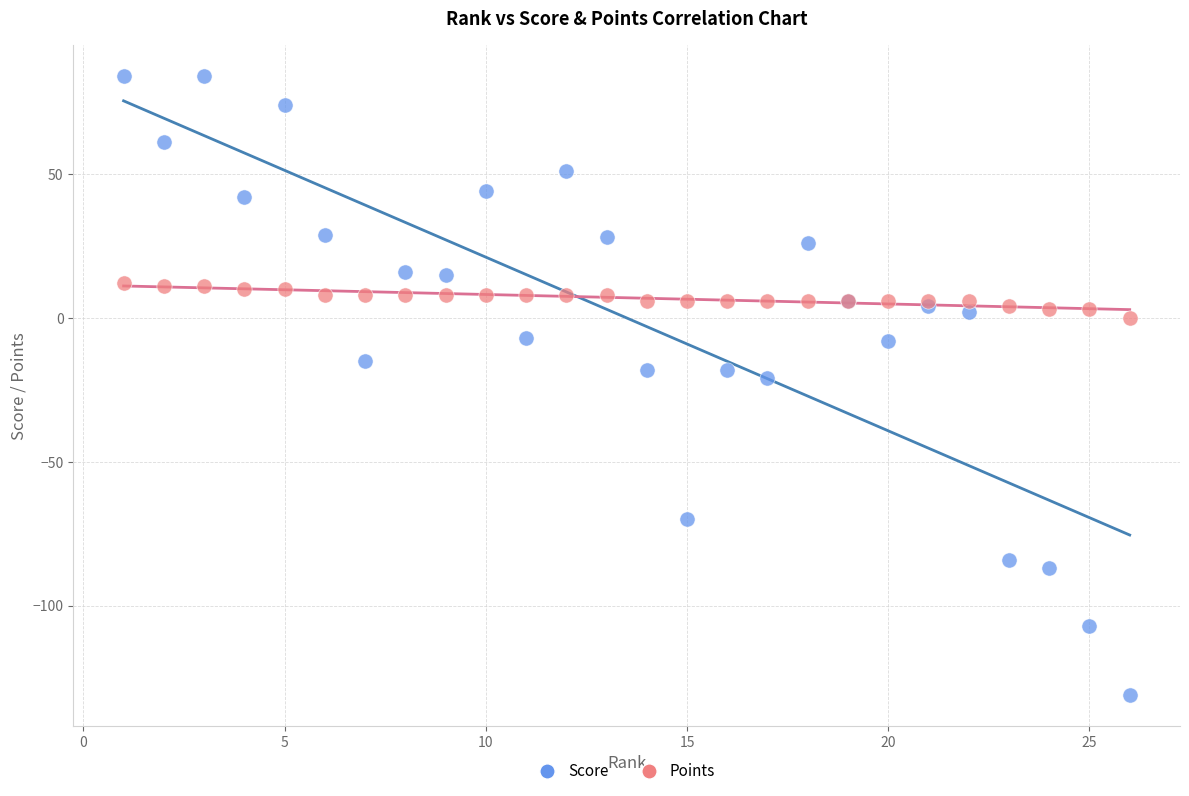

Which series has the largest Y range (max minus min)?

Score